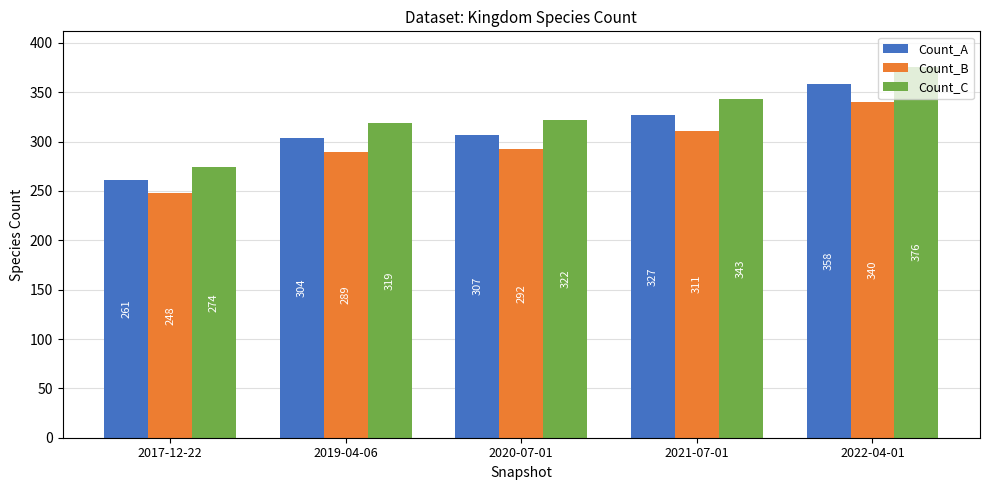

The value of Count_C at 2019-04-06 is 319. True or false?

True